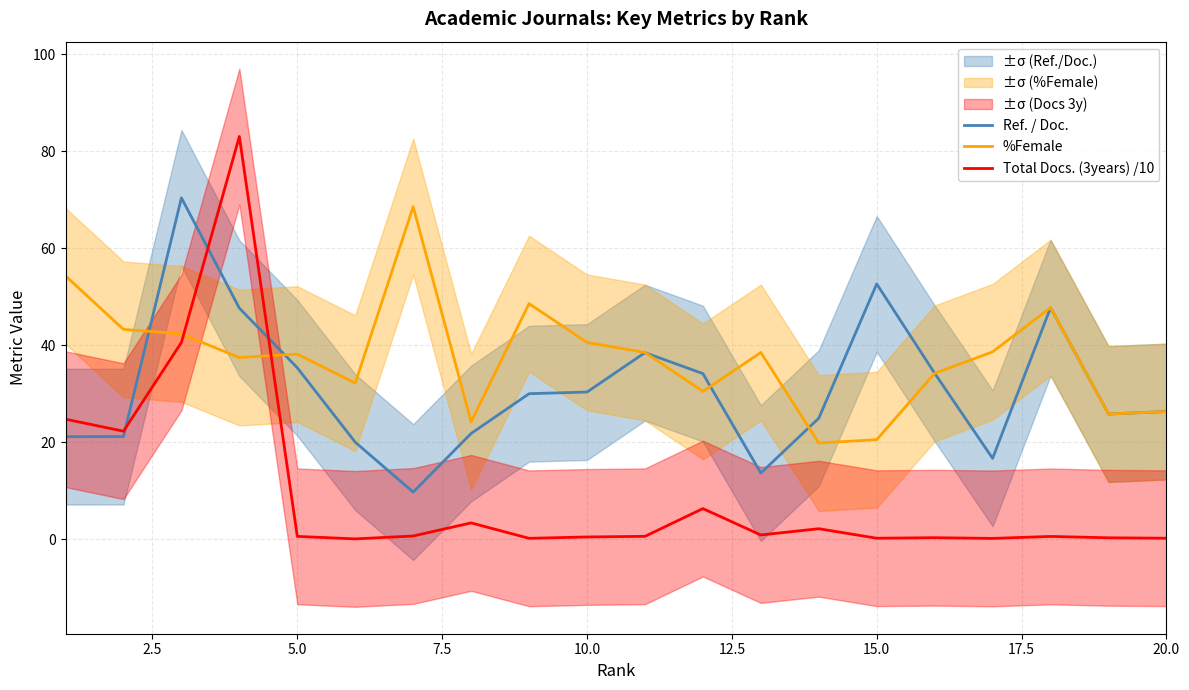

What is the sum of all Ref. / Doc. values?

622.0